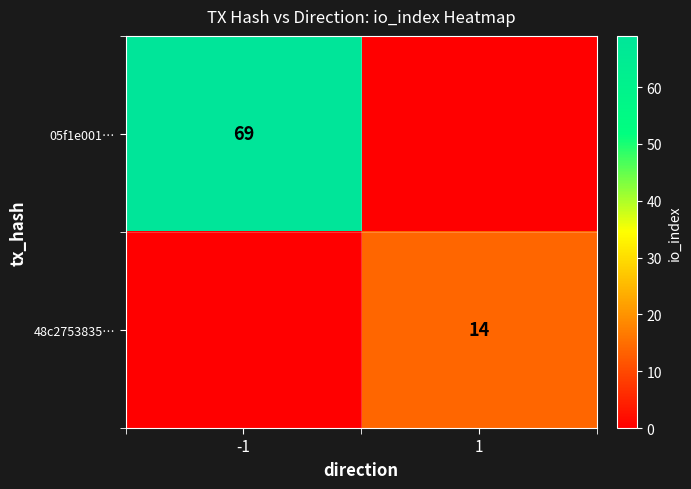

True or false: 05f1e001… has a value of 96 at -1.

False